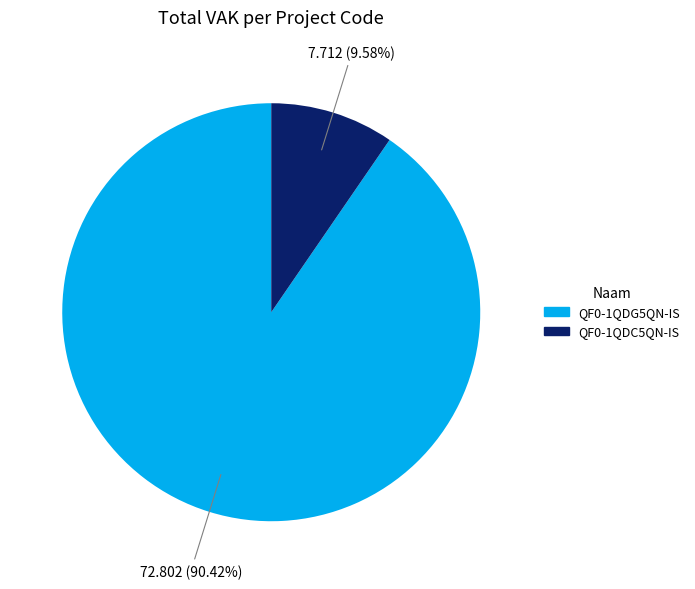

Count the number of slices in the pie.

2